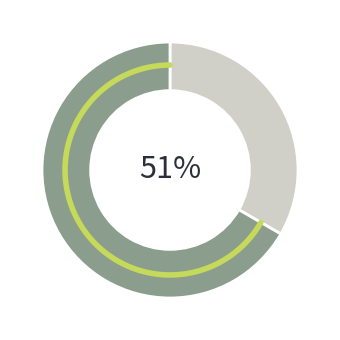

True or false: Безстроковий accounts for 72% of the total.

False